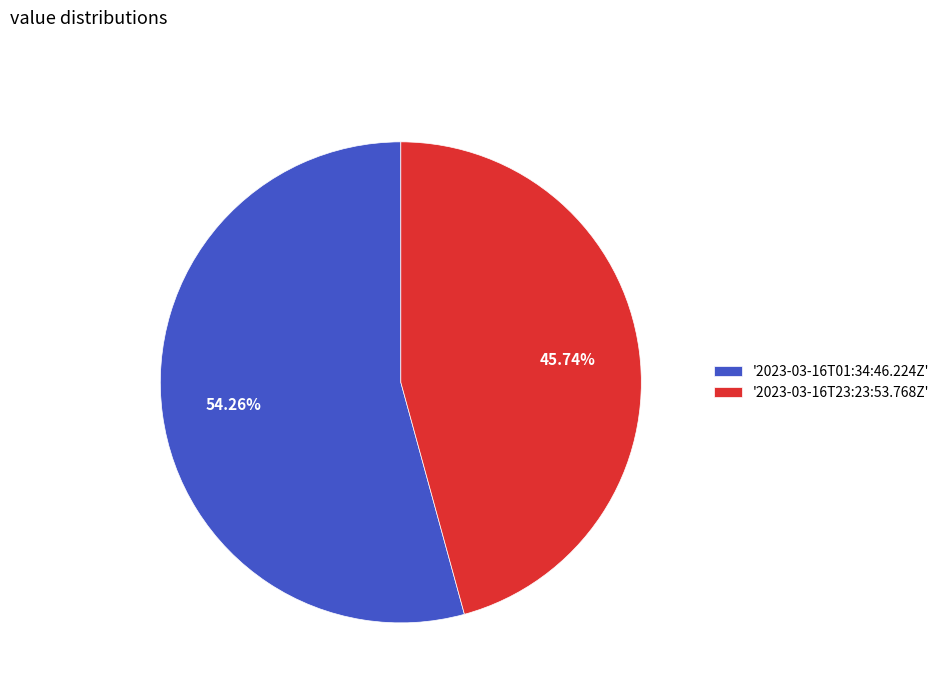

Do '2023-03-16T23:23:53.768Z' and '2023-03-16T01:34:46.224Z' together represent more than half of the pie?

Yes